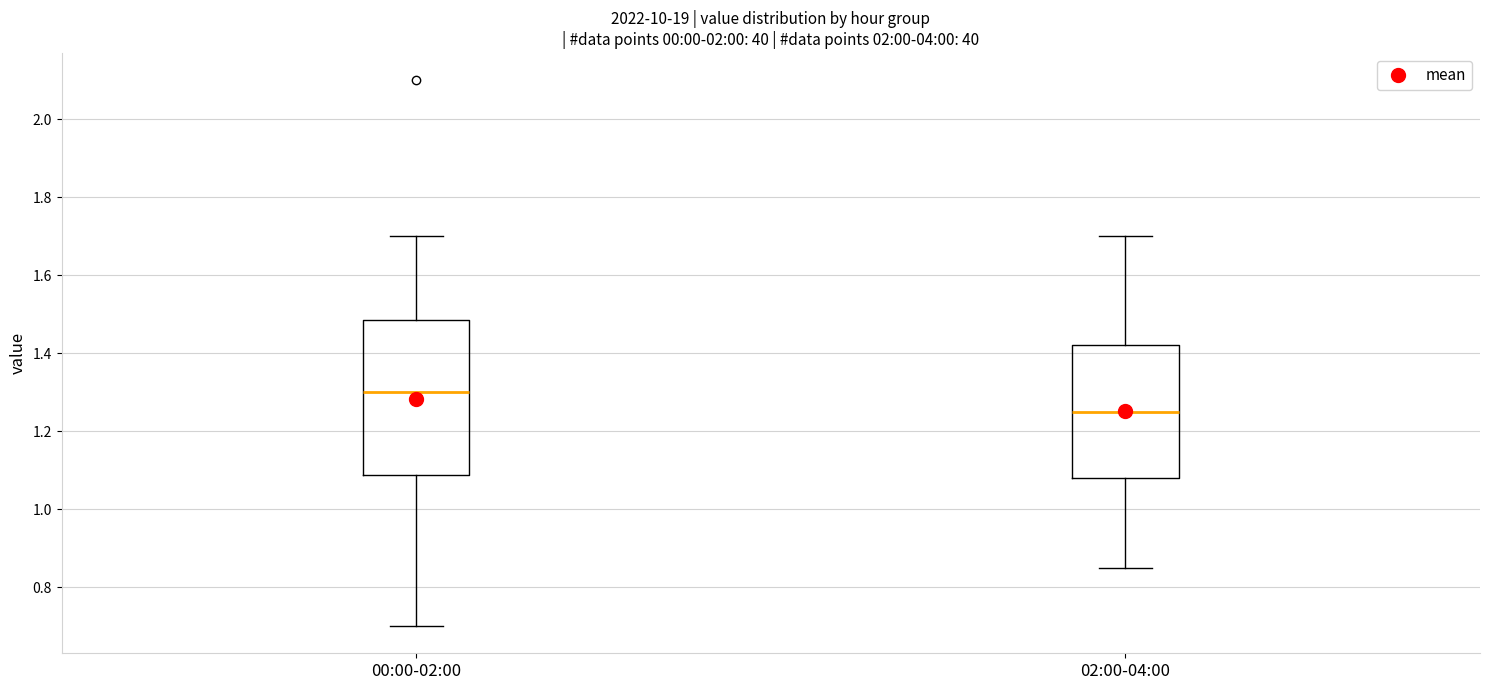

Where is the lower edge of the box for 02:00-04:00 on the y-axis? The values are not printed on the chart, so give them approximately, as read against the axis.

1.08